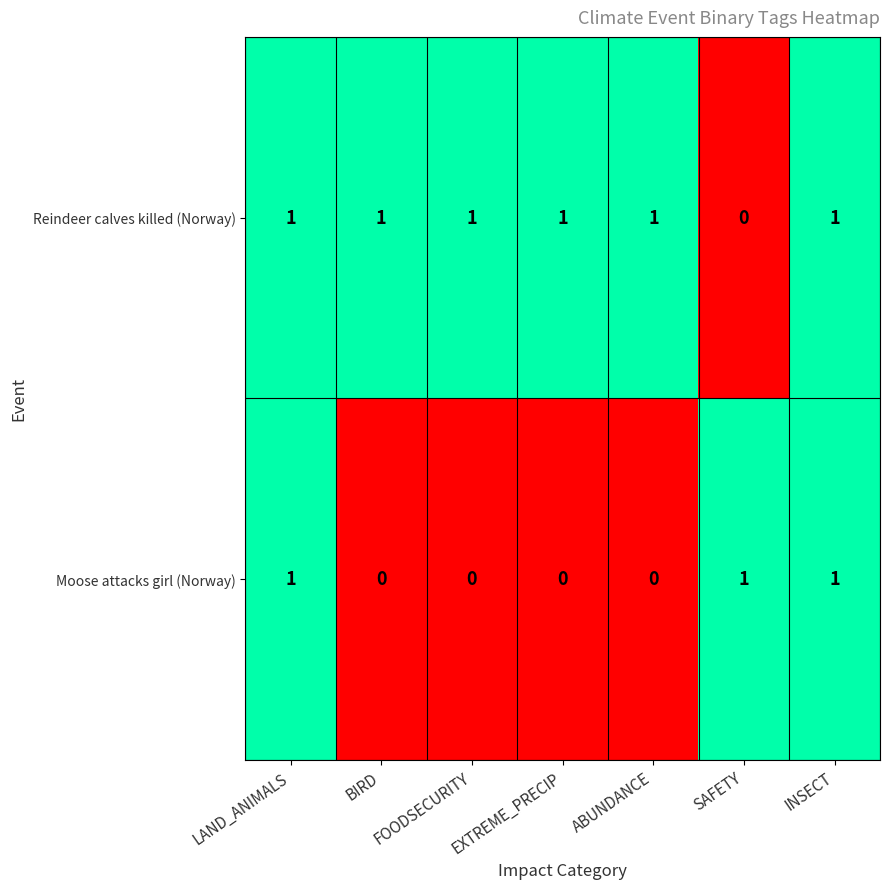

What is the sum of all Reindeer calves killed (Norway) values?

6